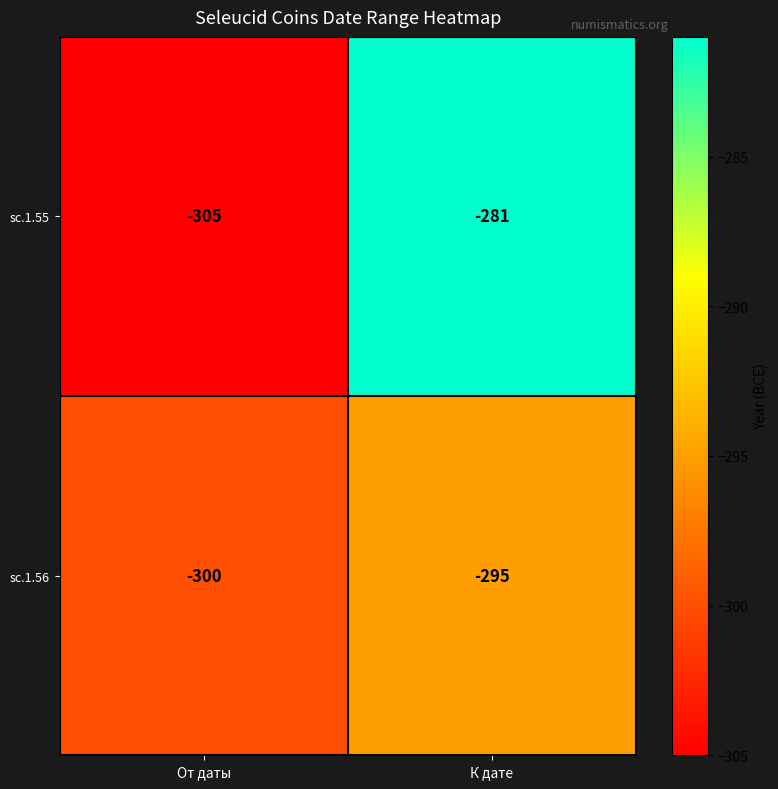

Is the value of sc.1.56 at От даты greater than the value of sc.1.55 at К дате?

No